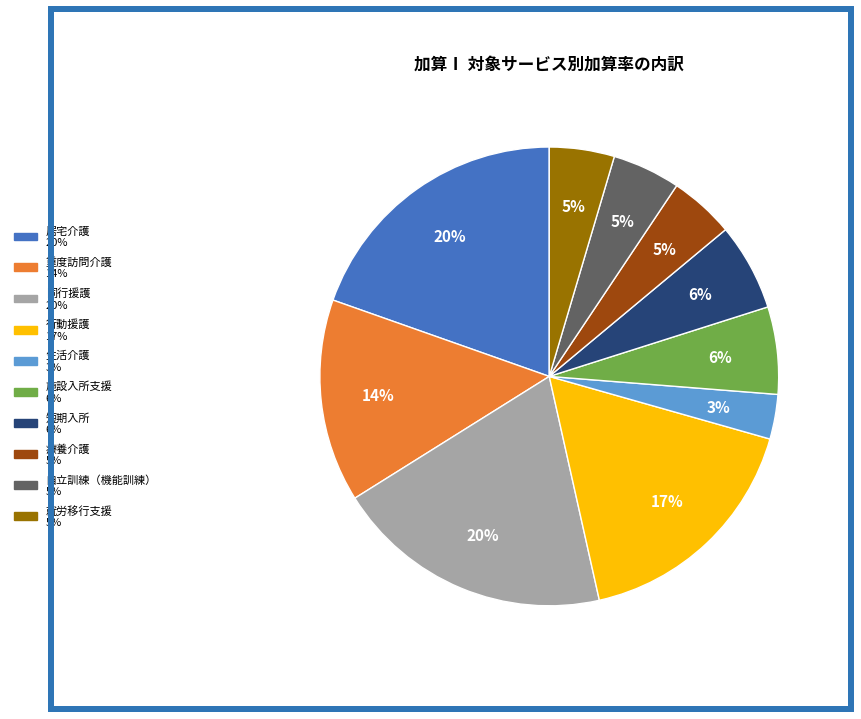

Is the sum of 短期入所 and 療養介護 greater than half?

No